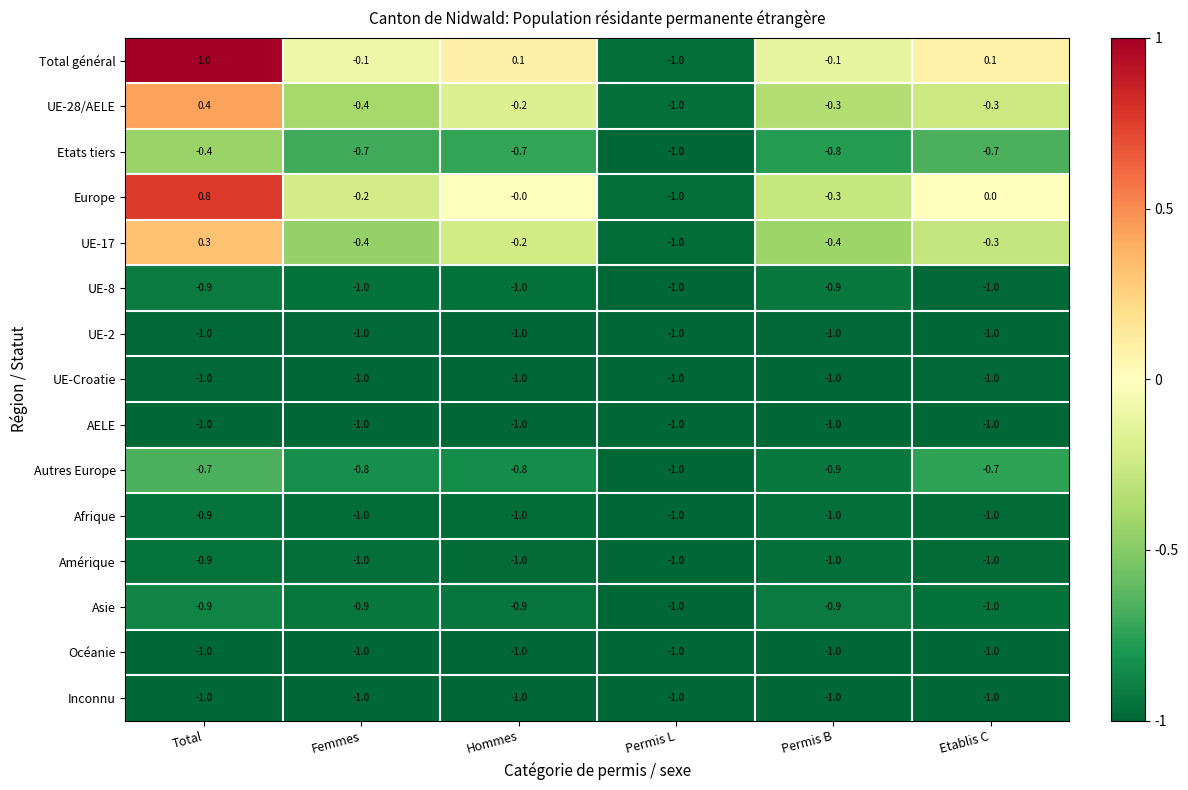

What is the spread (max minus min) of values at Permis B?

0.9